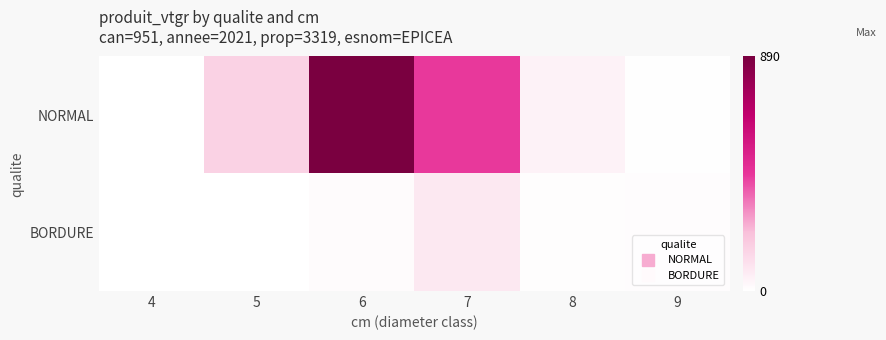

Rank the series at 6 from highest to lowest value.

NORMAL, BORDURE